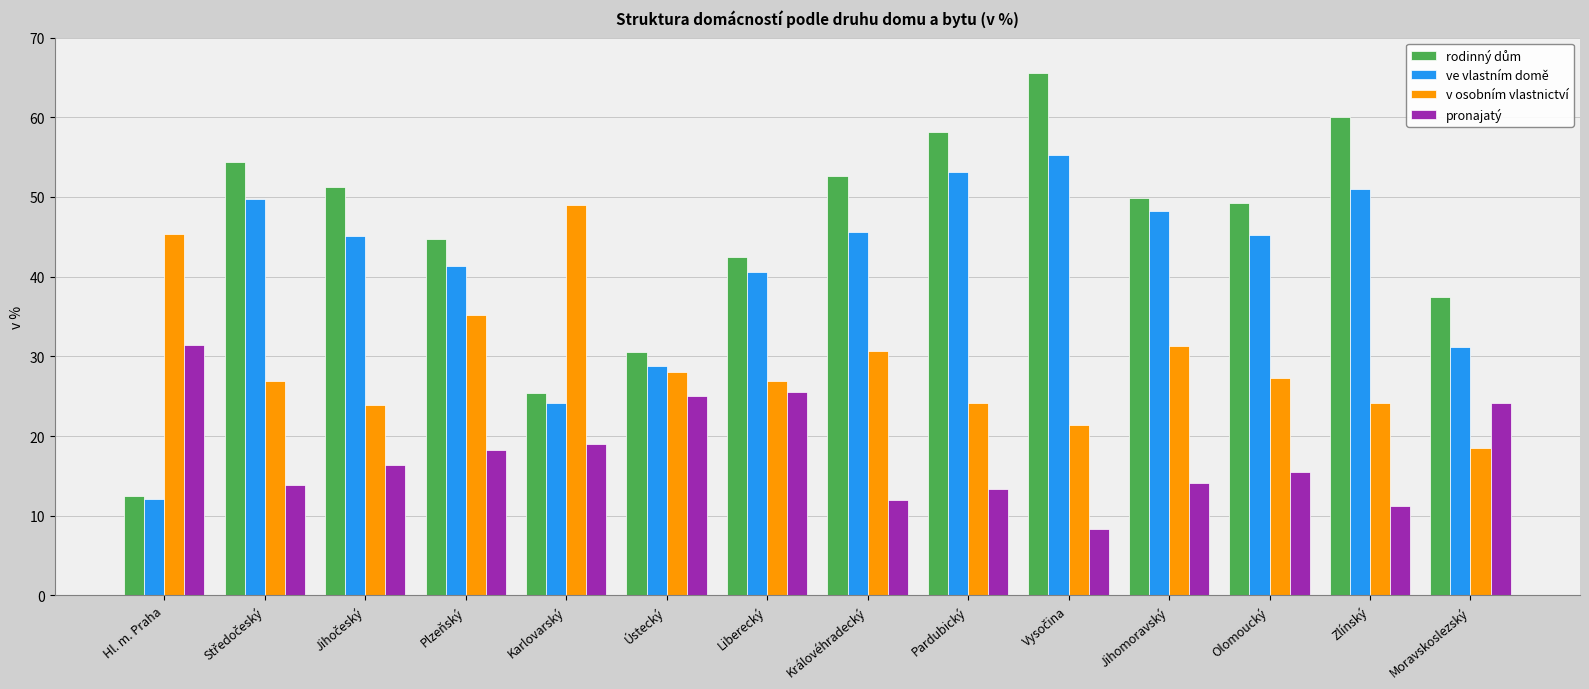

What is the difference between the second highest and second lowest values in the v osobním vlastnictví series?

23.9